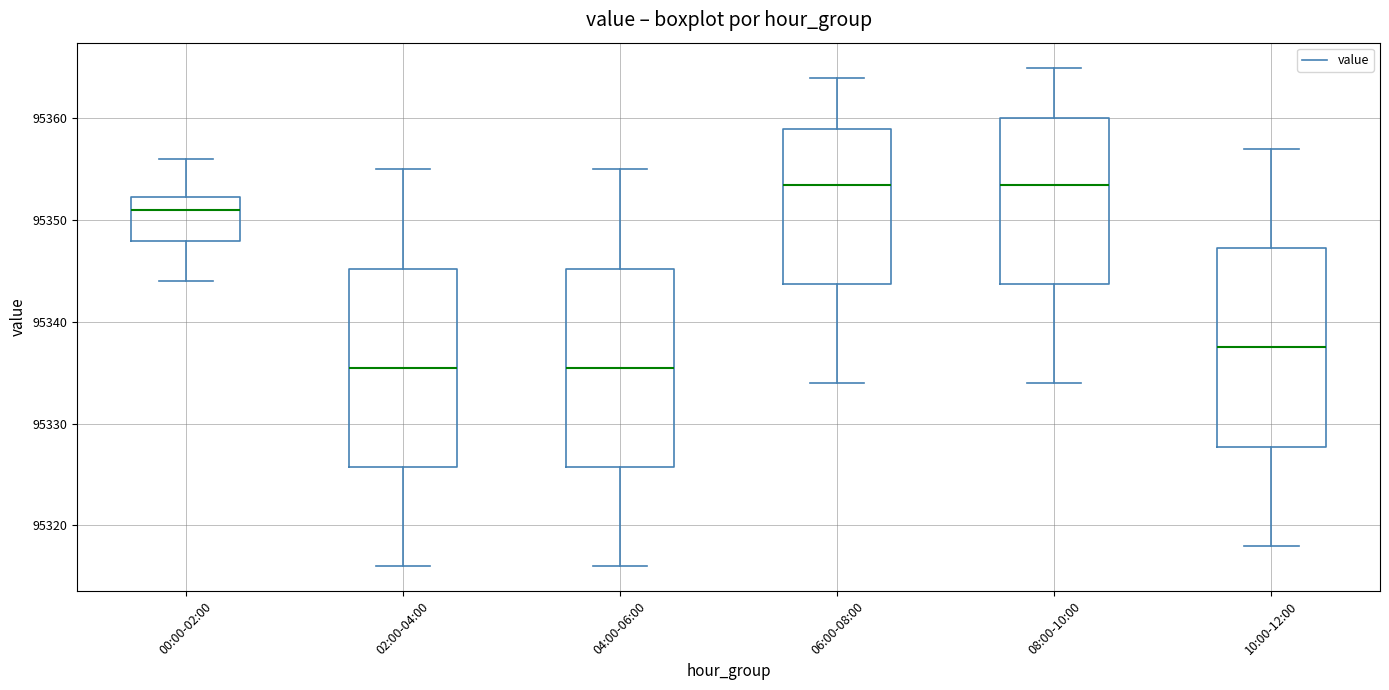

Reading left to right, read every box against the y-axis: the position of its median line, the range the box covers, and the ends of its whiskers. The values are not printed on the chart, so give them approximately, as read against the axis.

00:00-02:00: median 95351, box 95348 to 95352, whiskers 95344 to 95356
02:00-04:00: median 95336, box 95326 to 95345, whiskers 95316 to 95355
04:00-06:00: median 95336, box 95326 to 95345, whiskers 95316 to 95355
06:00-08:00: median 95354, box 95344 to 95359, whiskers 95334 to 95364
08:00-10:00: median 95354, box 95344 to 95360, whiskers 95334 to 95365
10:00-12:00: median 95338, box 95328 to 95347, whiskers 95318 to 95357